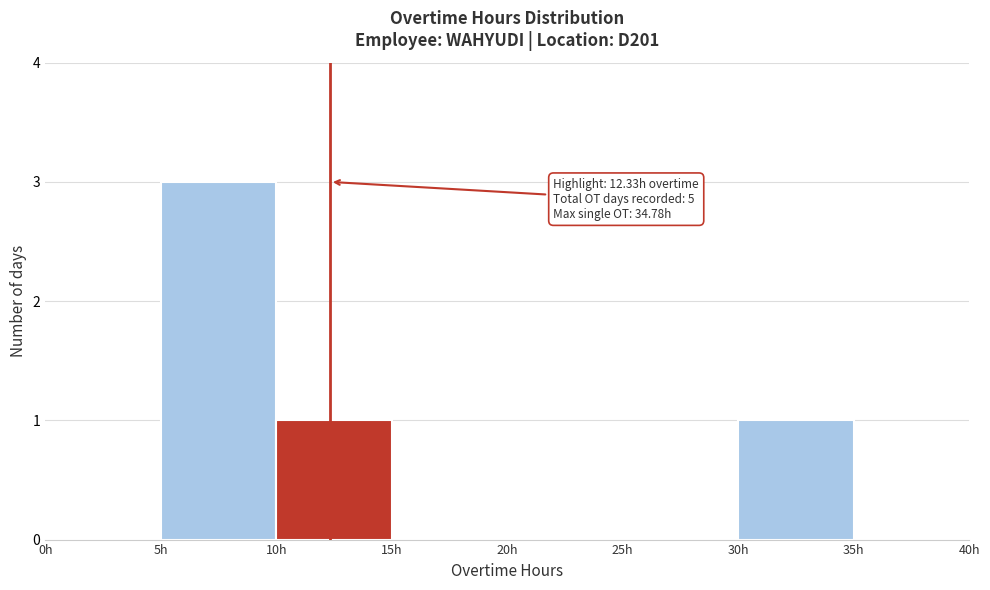

Which range on the x-axis has the tallest bar?

5 to 10